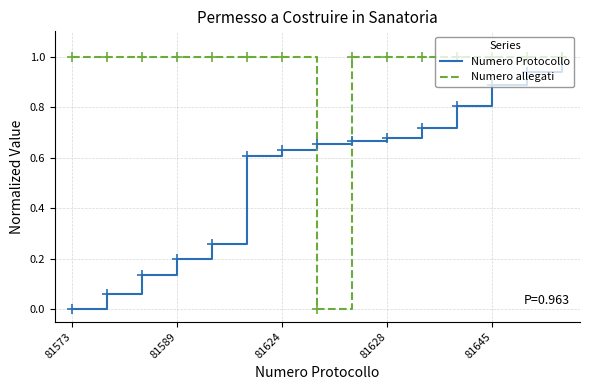

What is the maximum value shown in the chart?

1.0